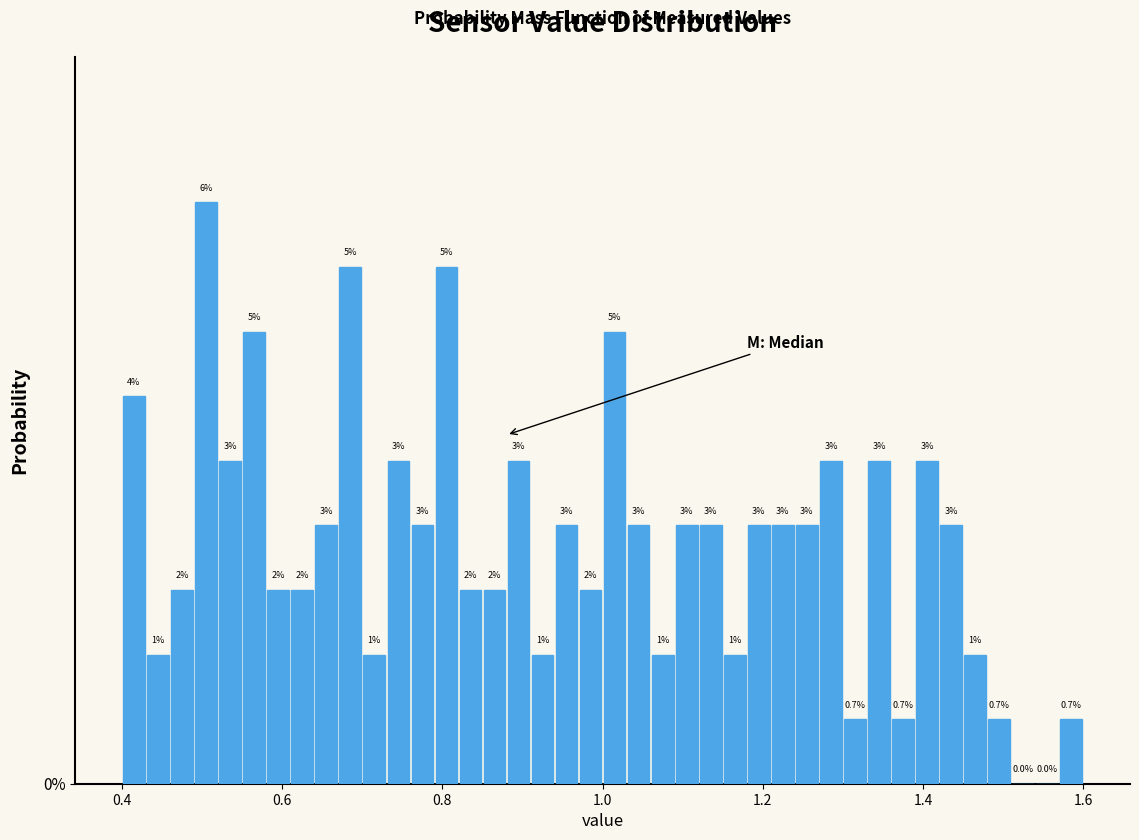

Read against the x-axis, roughly where is the centre of the tallest bar?

0.50